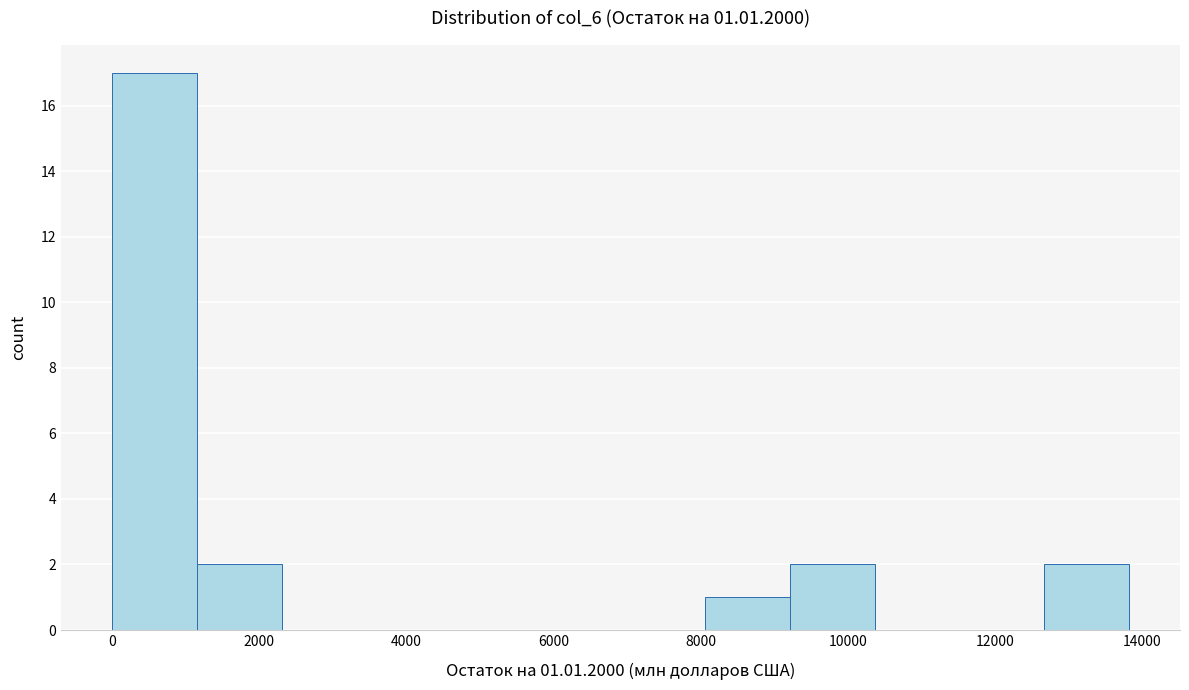

Over which range of the x-axis is the bar tallest?

0 to 1200